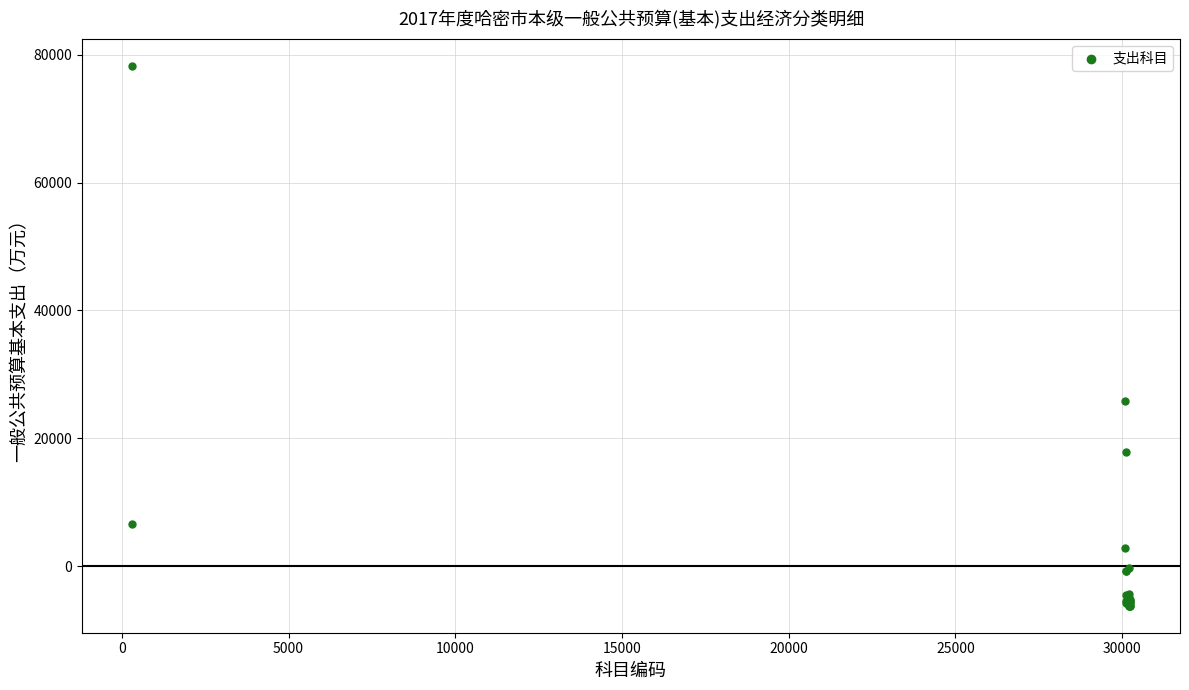

What Y value in the scatter plot is closest to 36024?

25796.2